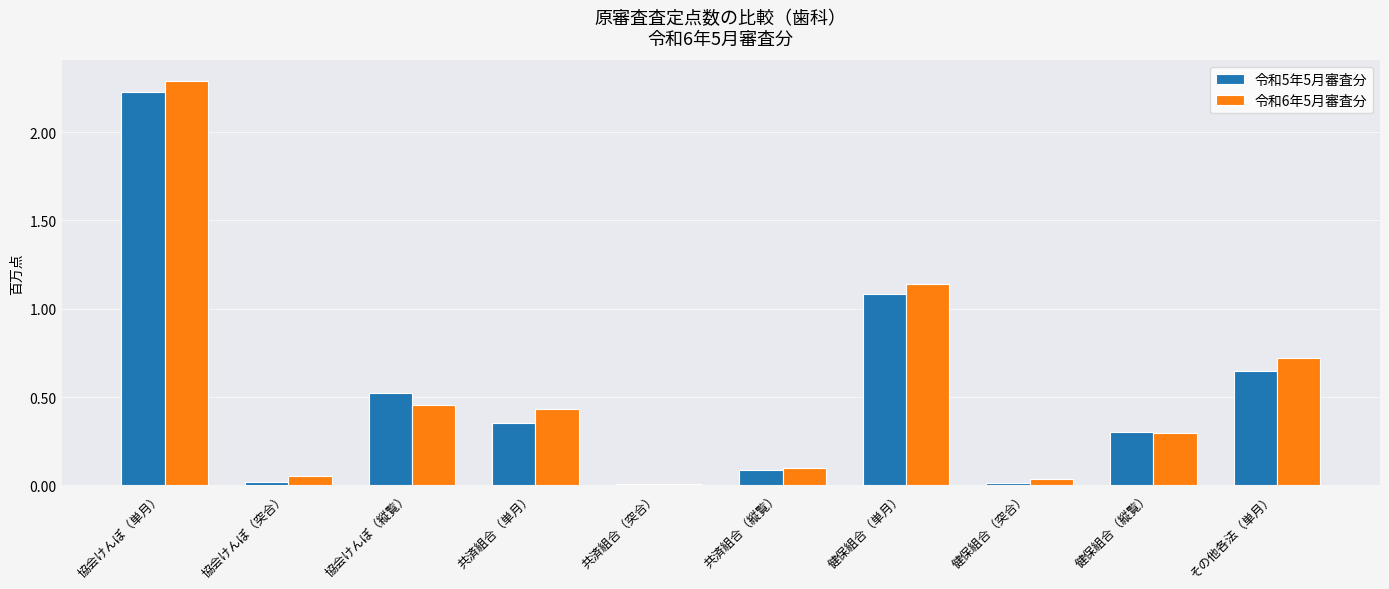

Is the value of 令和5年5月審査分 at 共済組合（縦覧） greater than the value of 令和6年5月審査分 at その他各法（単月）?

No